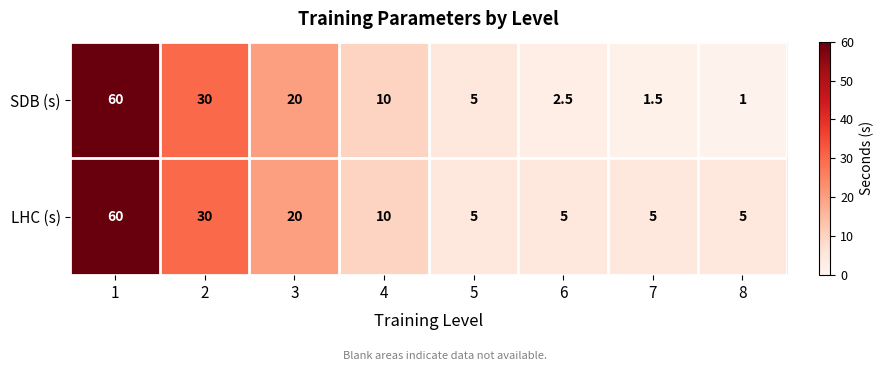

Reading left to right, list all the values displayed in this chart.

SDB (s): 1=60.0	2=30.0	3=20.0	4=10.0	5=5.0	6=2.5	7=1.5	8=1.0
LHC (s): 1=60.0	2=30.0	3=20.0	4=10.0	5=5.0	6=5.0	7=5.0	8=5.0